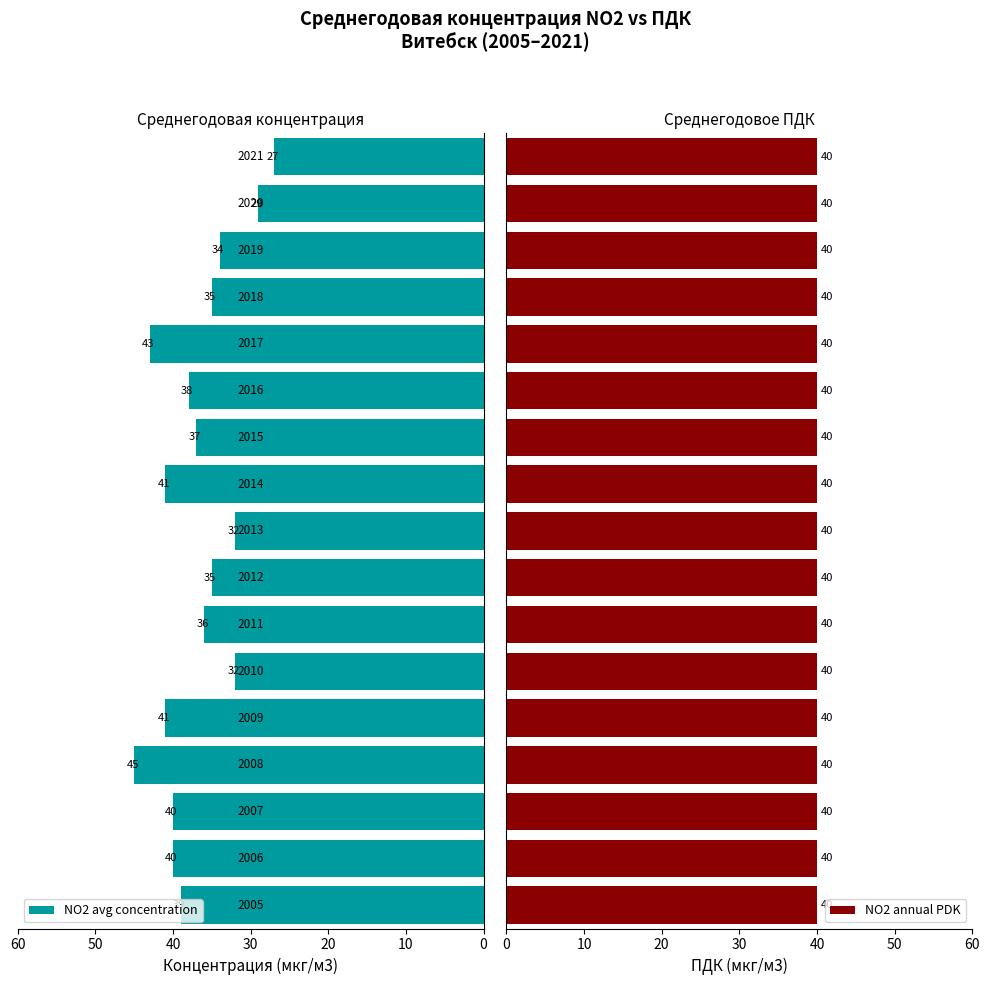

Which series has the largest total across all categories?

NO2 avg concentration